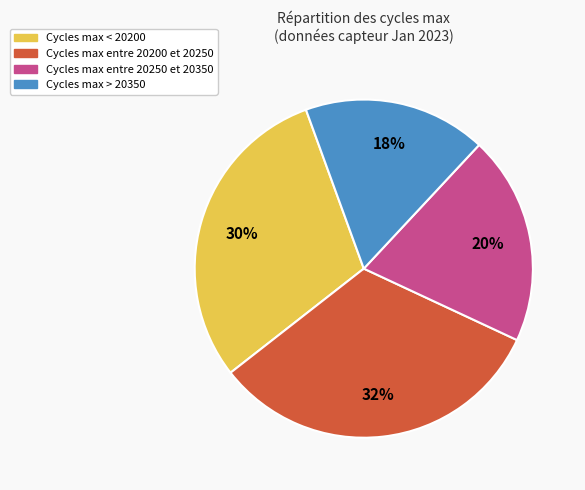

Which has a higher value, Cycles max entre 20200 et 20250 or Cycles max < 20200?

Cycles max entre 20200 et 20250